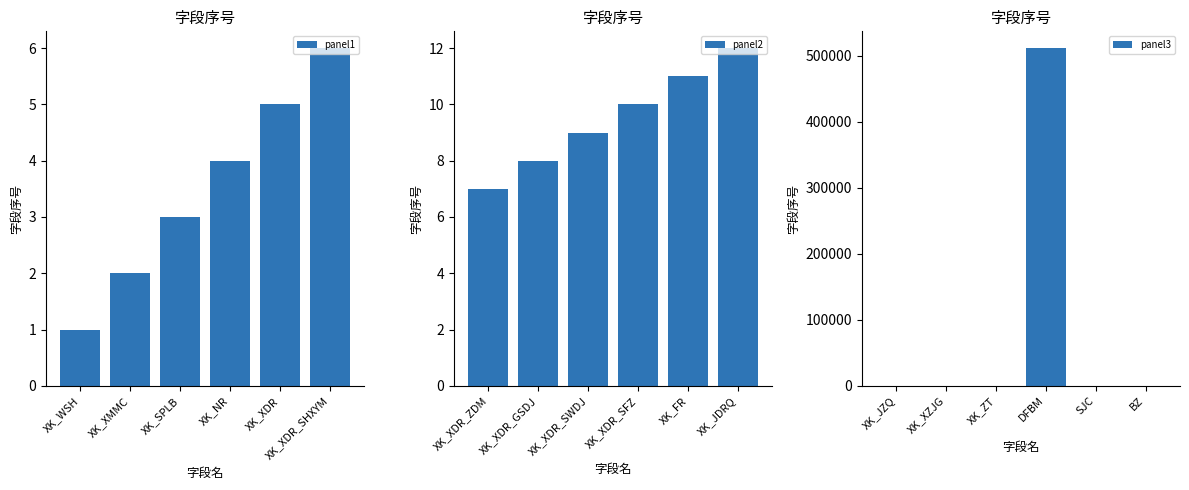

Which has a higher value, XK_XMMC or XK_XDR_SHXYM?

XK_XDR_SHXYM